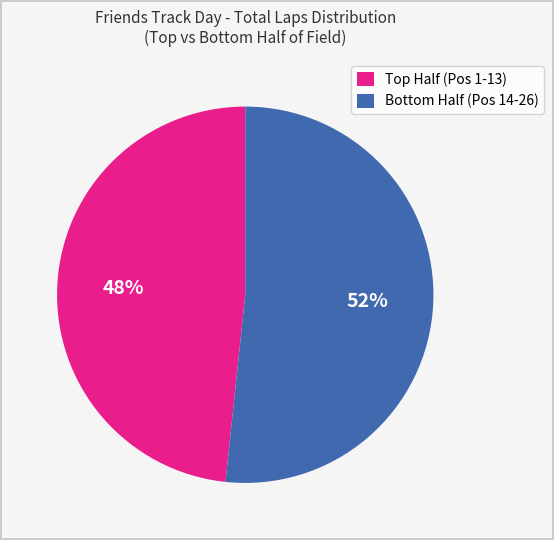

Rank the categories by value from highest to lowest.

Bottom Half (Pos 14-26), Top Half (Pos 1-13)